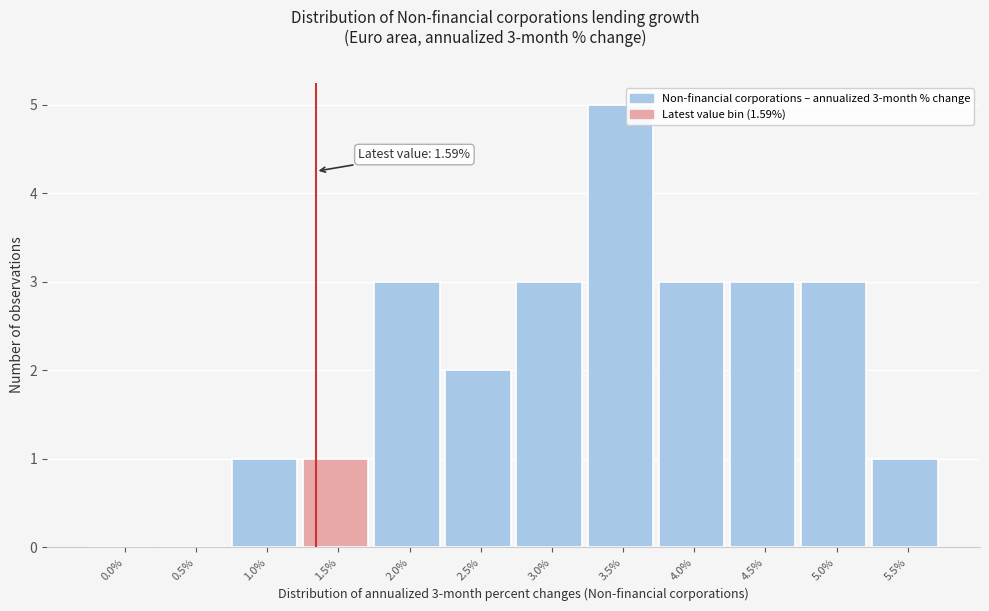

Reading right to left, what are all the values shown in this chart?

5.5%=1	5.0%=3	4.5%=3	4.0%=3	3.5%=5	3.0%=3	2.5%=2	2.0%=3	1.5%=1	1.0%=1	0.5%=0	0.0%=0